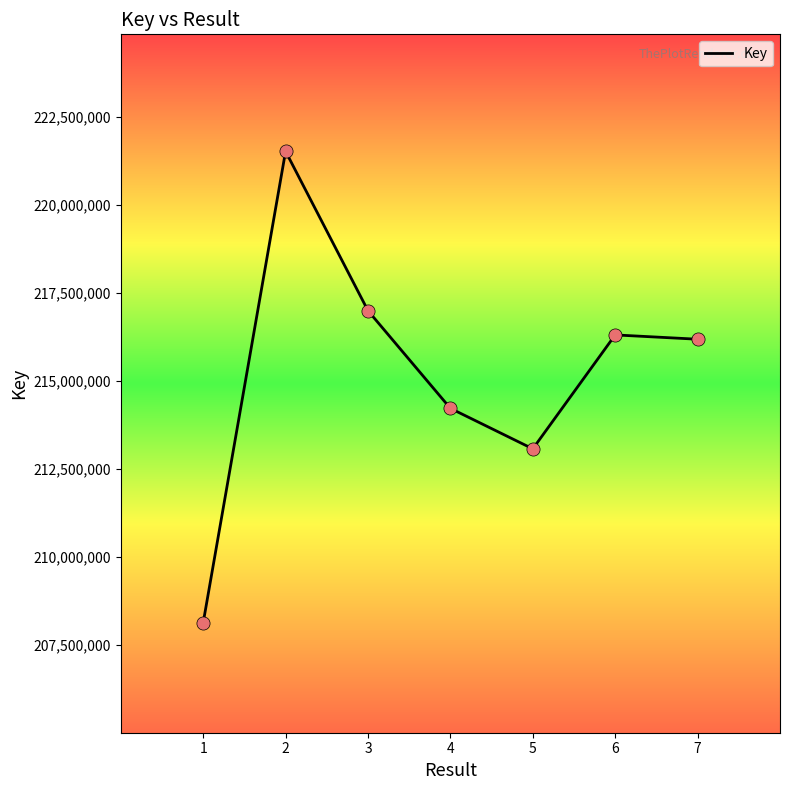

What is the change in value from 2 to 6?

-5214128